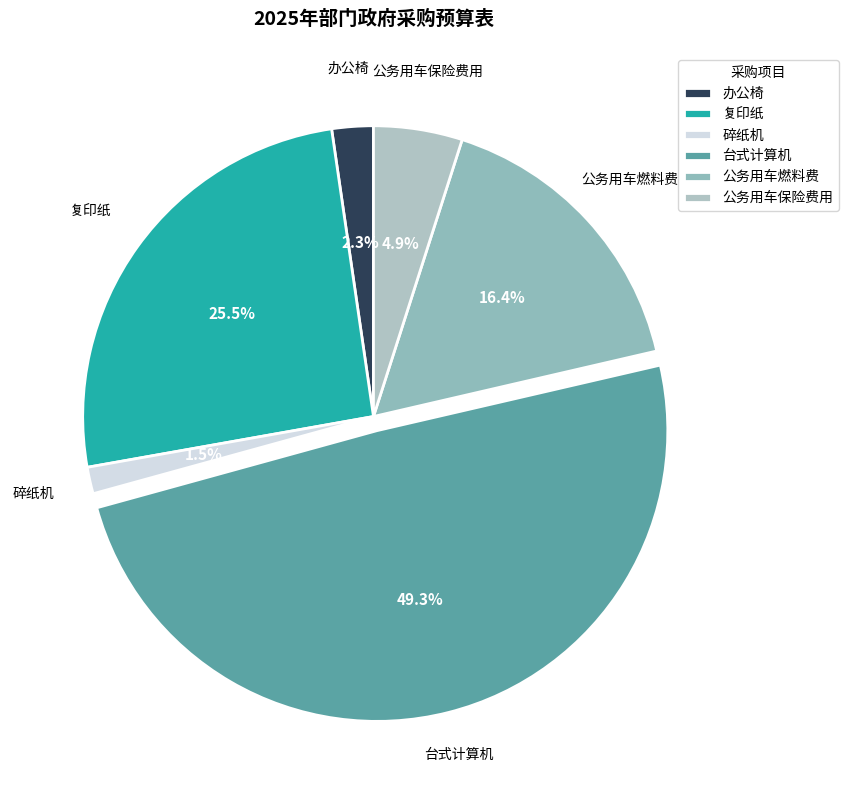

Count the number of slices in the pie.

6